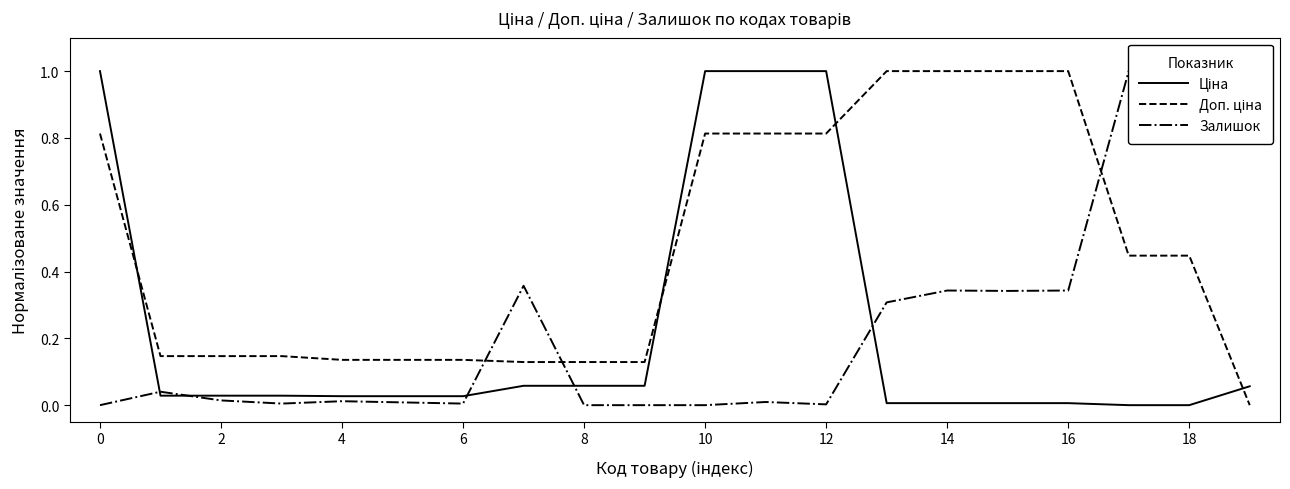

What is the total value across all series at 16?

0.2